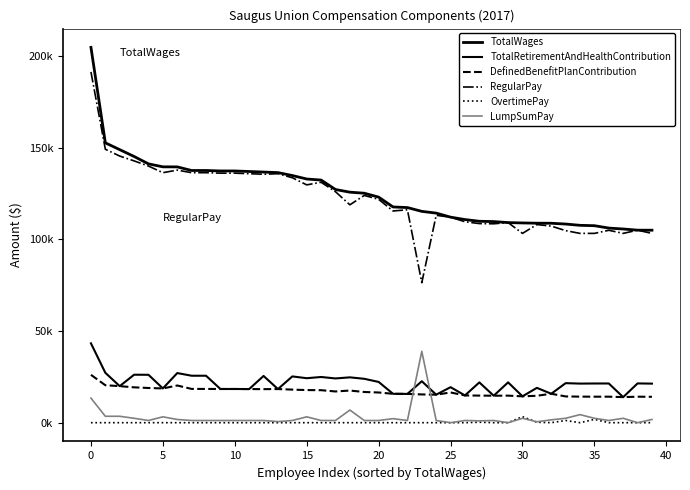

What is the average value of the LumpSumPay series?

2970